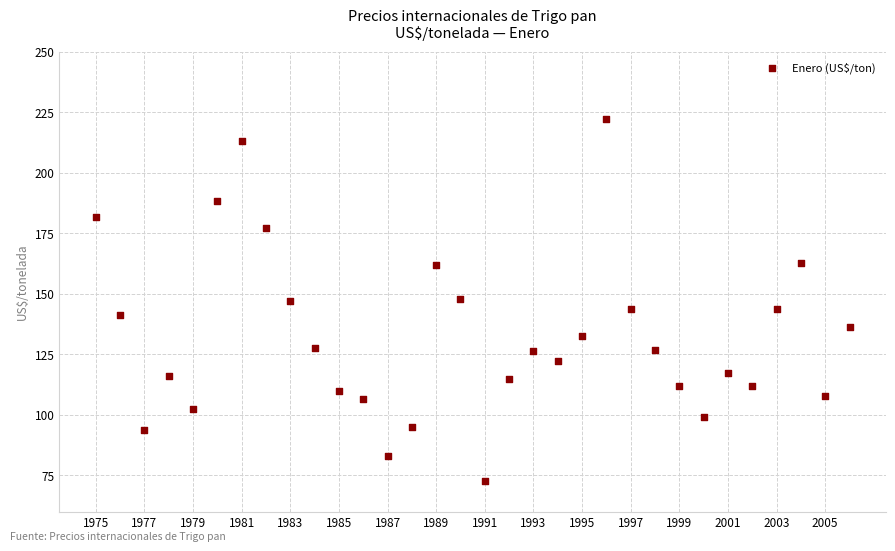

What is the range of X values (max minus min)?

31.0